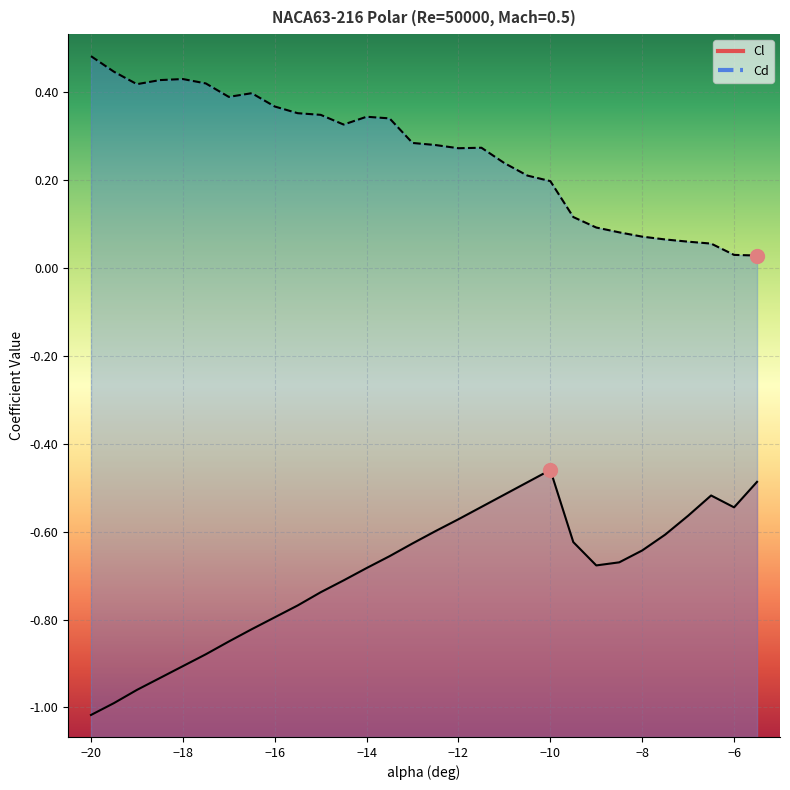

At -17.5, list the series in order from largest to smallest.

Cd, Cl